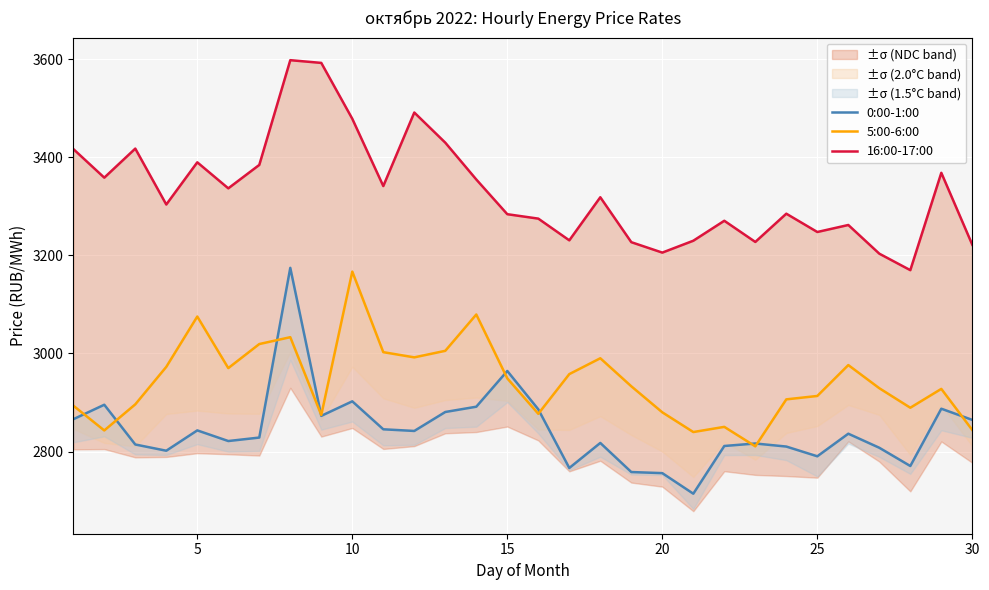

True or false: 5:00-6:00 and 16:00-17:00 intersect in this chart.

False